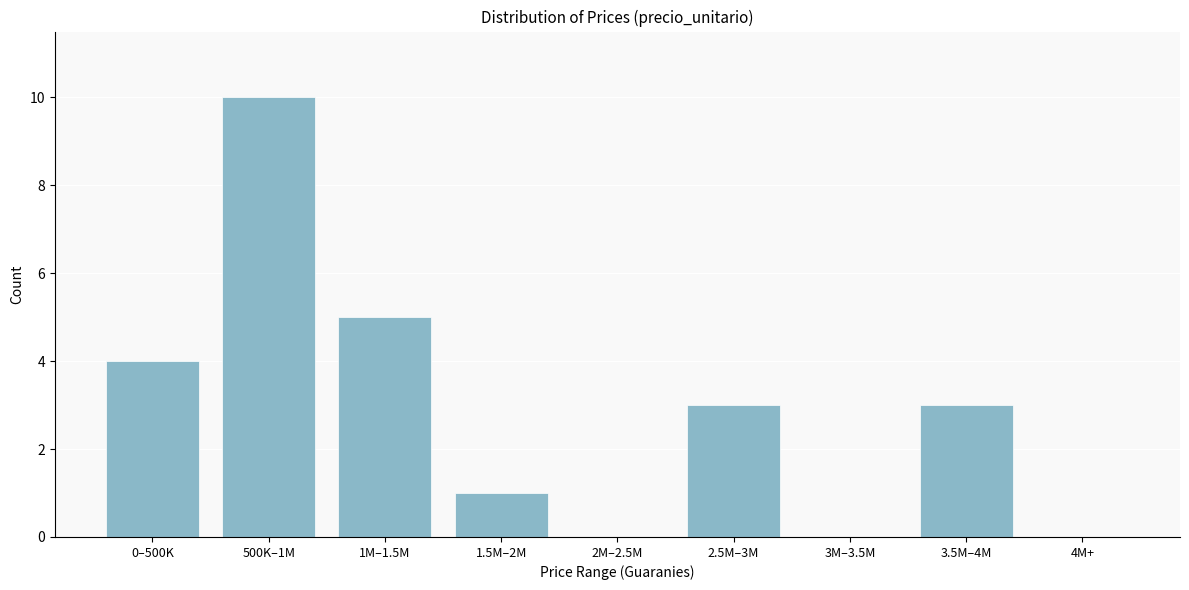

Reading right to left, what are all the values shown in this chart?

4M+=0	3.5M–4M=3	3M–3.5M=0	2.5M–3M=3	2M–2.5M=0	1.5M–2M=1	1M–1.5M=5	500K–1M=10	0–500K=4